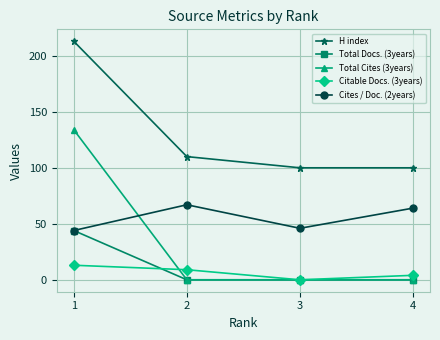

True or false: Citable Docs. (3years) has more than 2 interior local peaks.

False